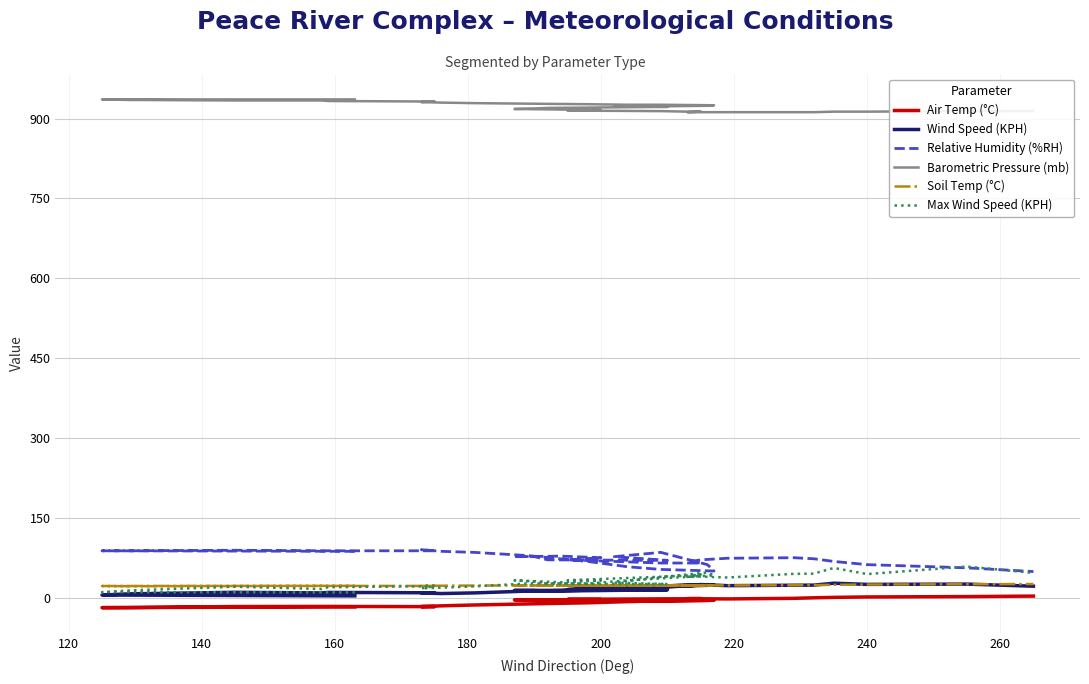

True or false: Barometric Pressure (mb) and Max Wind Speed (KPH) cross at least once.

False